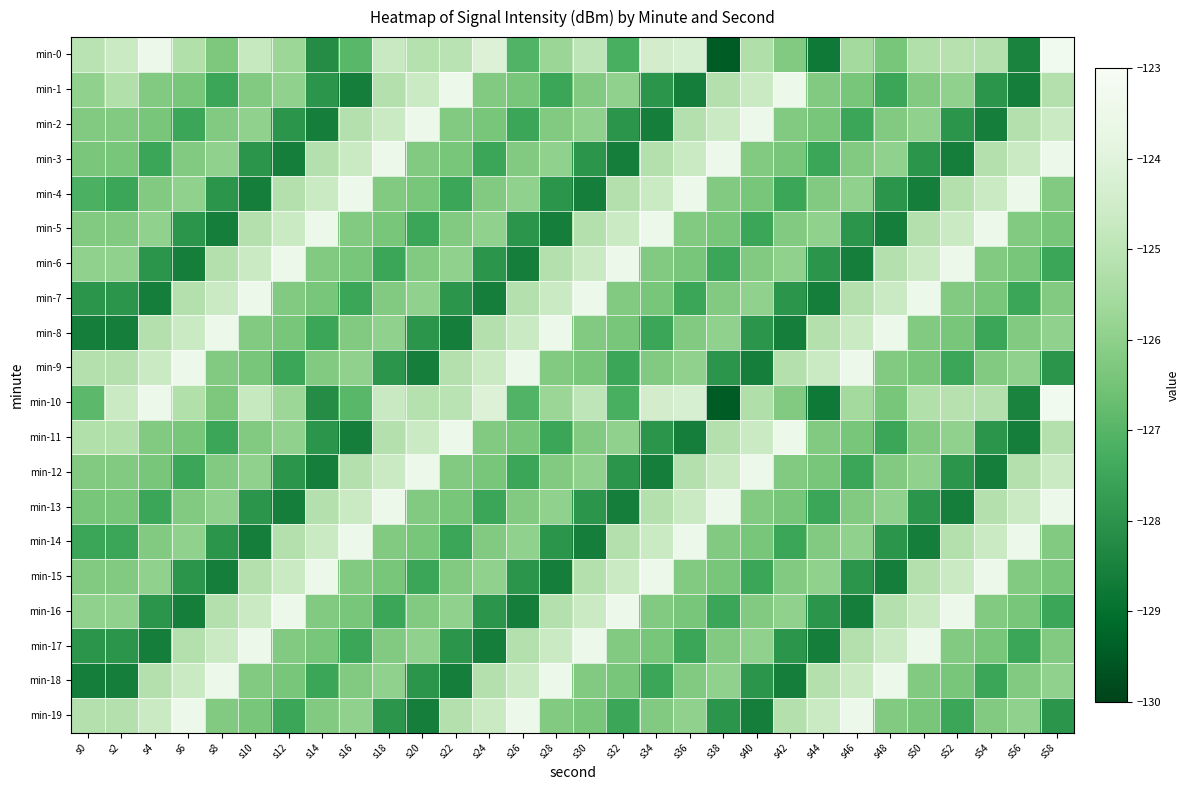

How many categories are shown in the chart?

30